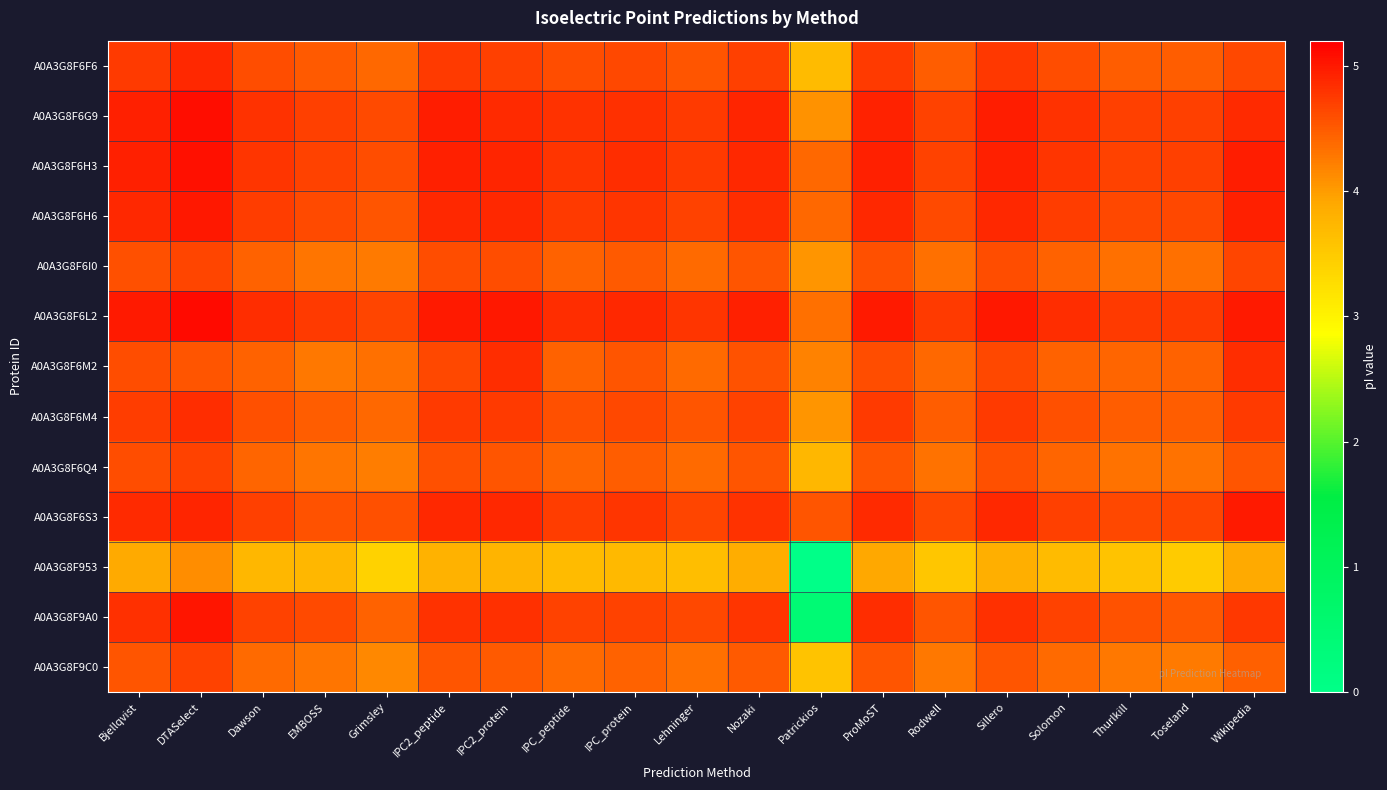

Reading left to right, extract all data points from this chart.

A0A3G8F6F6: Bjellqvist=4.7	DTASelect=4.9	Dawson=4.6	EMBOSS=4.5	Grimsley=4.4	IPC2_peptide=4.7	IPC2_protein=4.7	IPC_peptide=4.6	IPC_protein=4.6	Lehninger=4.5	Nozaki=4.7	Patrickios=3.7	ProMoST=4.7	Rodwell=4.5	Sillero=4.8	Solomon=4.6	Thurlkill=4.5	Toseland=4.5	Wikipedia=4.6
A0A3G8F6G9: Bjellqvist=5.0	DTASelect=5.1	Dawson=4.8	EMBOSS=4.7	Grimsley=4.6	IPC2_peptide=5.0	IPC2_protein=4.9	IPC_peptide=4.8	IPC_protein=4.8	Lehninger=4.7	Nozaki=4.9	Patrickios=4.1	ProMoST=4.9	Rodwell=4.7	Sillero=5.0	Solomon=4.8	Thurlkill=4.7	Toseland=4.7	Wikipedia=4.9
A0A3G8F6H3: Bjellqvist=4.9	DTASelect=5.1	Dawson=4.8	EMBOSS=4.7	Grimsley=4.6	IPC2_peptide=5.0	IPC2_protein=4.9	IPC_peptide=4.8	IPC_protein=4.8	Lehninger=4.7	Nozaki=4.9	Patrickios=4.4	ProMoST=4.9	Rodwell=4.7	Sillero=5.0	Solomon=4.8	Thurlkill=4.7	Toseland=4.7	Wikipedia=5.0
A0A3G8F6H6: Bjellqvist=4.9	DTASelect=5.0	Dawson=4.7	EMBOSS=4.6	Grimsley=4.5	IPC2_peptide=4.9	IPC2_protein=4.9	IPC_peptide=4.7	IPC_protein=4.8	Lehninger=4.7	Nozaki=4.8	Patrickios=4.4	ProMoST=4.9	Rodwell=4.6	Sillero=4.9	Solomon=4.7	Thurlkill=4.6	Toseland=4.6	Wikipedia=4.9
A0A3G8F6I0: Bjellqvist=4.6	DTASelect=4.7	Dawson=4.4	EMBOSS=4.3	Grimsley=4.3	IPC2_peptide=4.6	IPC2_protein=4.6	IPC_peptide=4.4	IPC_protein=4.5	Lehninger=4.4	Nozaki=4.5	Patrickios=4.0	ProMoST=4.6	Rodwell=4.3	Sillero=4.6	Solomon=4.4	Thurlkill=4.3	Toseland=4.3	Wikipedia=4.7
A0A3G8F6L2: Bjellqvist=5.0	DTASelect=5.1	Dawson=4.8	EMBOSS=4.7	Grimsley=4.7	IPC2_peptide=5.0	IPC2_protein=5.0	IPC_peptide=4.8	IPC_protein=4.9	Lehninger=4.8	Nozaki=5.0	Patrickios=4.3	ProMoST=5.0	Rodwell=4.7	Sillero=5.0	Solomon=4.8	Thurlkill=4.7	Toseland=4.7	Wikipedia=5.0
A0A3G8F6M2: Bjellqvist=4.6	DTASelect=4.5	Dawson=4.4	EMBOSS=4.3	Grimsley=4.3	IPC2_peptide=4.6	IPC2_protein=4.9	IPC_peptide=4.4	IPC_protein=4.5	Lehninger=4.4	Nozaki=4.6	Patrickios=4.2	ProMoST=4.6	Rodwell=4.4	Sillero=4.6	Solomon=4.4	Thurlkill=4.4	Toseland=4.4	Wikipedia=4.9
A0A3G8F6M4: Bjellqvist=4.7	DTASelect=4.9	Dawson=4.6	EMBOSS=4.5	Grimsley=4.4	IPC2_peptide=4.7	IPC2_protein=4.7	IPC_peptide=4.6	IPC_protein=4.6	Lehninger=4.5	Nozaki=4.7	Patrickios=4.0	ProMoST=4.7	Rodwell=4.5	Sillero=4.7	Solomon=4.6	Thurlkill=4.5	Toseland=4.5	Wikipedia=4.7
A0A3G8F6Q4: Bjellqvist=4.6	DTASelect=4.7	Dawson=4.4	EMBOSS=4.3	Grimsley=4.2	IPC2_peptide=4.6	IPC2_protein=4.5	IPC_peptide=4.4	IPC_protein=4.5	Lehninger=4.4	Nozaki=4.5	Patrickios=3.7	ProMoST=4.5	Rodwell=4.3	Sillero=4.6	Solomon=4.4	Thurlkill=4.3	Toseland=4.3	Wikipedia=4.5
A0A3G8F6S3: Bjellqvist=4.9	DTASelect=4.9	Dawson=4.7	EMBOSS=4.6	Grimsley=4.6	IPC2_peptide=4.9	IPC2_protein=4.9	IPC_peptide=4.7	IPC_protein=4.8	Lehninger=4.7	Nozaki=4.8	Patrickios=4.5	ProMoST=4.9	Rodwell=4.6	Sillero=4.9	Solomon=4.7	Thurlkill=4.6	Toseland=4.7	Wikipedia=5.0
A0A3G8F953: Bjellqvist=3.9	DTASelect=4.1	Dawson=3.7	EMBOSS=3.7	Grimsley=3.4	IPC2_peptide=3.8	IPC2_protein=3.8	IPC_peptide=3.7	IPC_protein=3.7	Lehninger=3.7	Nozaki=3.9	Patrickios=0.0	ProMoST=3.9	Rodwell=3.5	Sillero=3.8	Solomon=3.7	Thurlkill=3.6	Toseland=3.5	Wikipedia=3.9
A0A3G8F9A0: Bjellqvist=4.8	DTASelect=5.0	Dawson=4.7	EMBOSS=4.6	Grimsley=4.4	IPC2_peptide=4.8	IPC2_protein=4.8	IPC_peptide=4.7	IPC_protein=4.7	Lehninger=4.6	Nozaki=4.8	Patrickios=0.5	ProMoST=4.8	Rodwell=4.5	Sillero=4.8	Solomon=4.7	Thurlkill=4.6	Toseland=4.5	Wikipedia=4.8
A0A3G8F9C0: Bjellqvist=4.5	DTASelect=4.7	Dawson=4.4	EMBOSS=4.3	Grimsley=4.2	IPC2_peptide=4.5	IPC2_protein=4.5	IPC_peptide=4.4	IPC_protein=4.4	Lehninger=4.3	Nozaki=4.5	Patrickios=3.6	ProMoST=4.5	Rodwell=4.3	Sillero=4.5	Solomon=4.4	Thurlkill=4.3	Toseland=4.3	Wikipedia=4.5